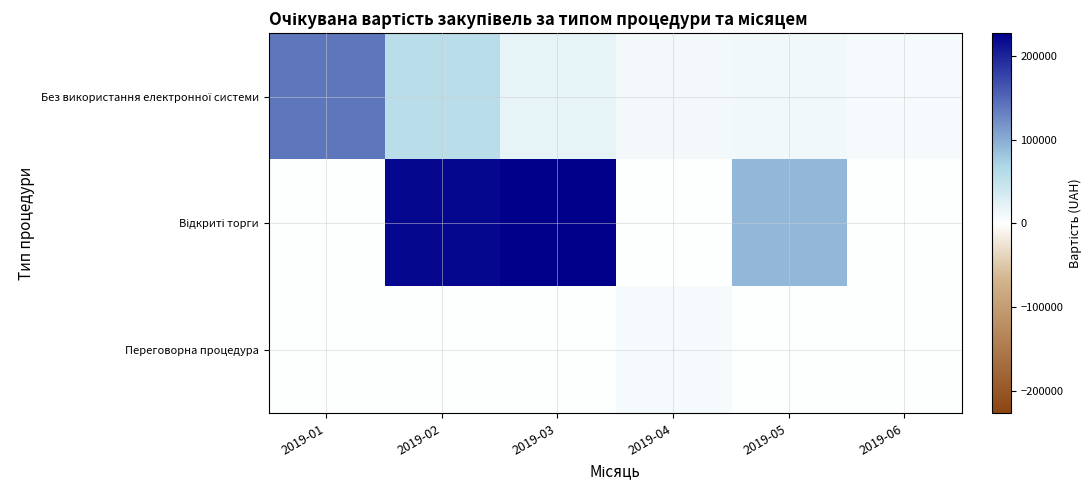

What is the spread (max minus min) of values at 2019-06?

8373.0